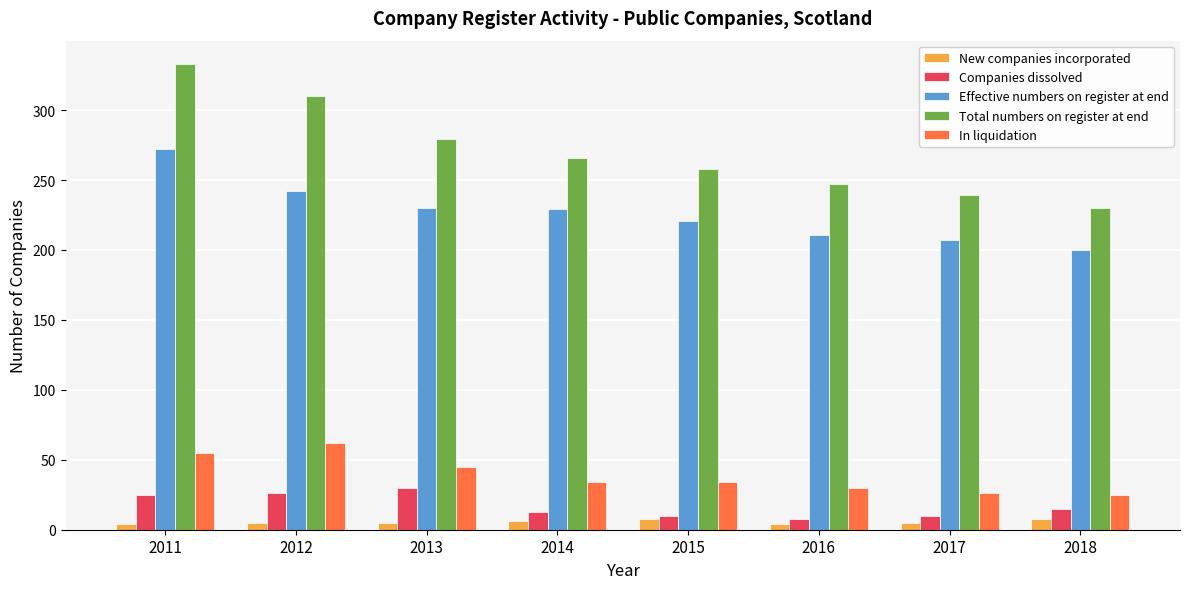

Is it true that Total numbers on register at end equals 156 at 2011?

False